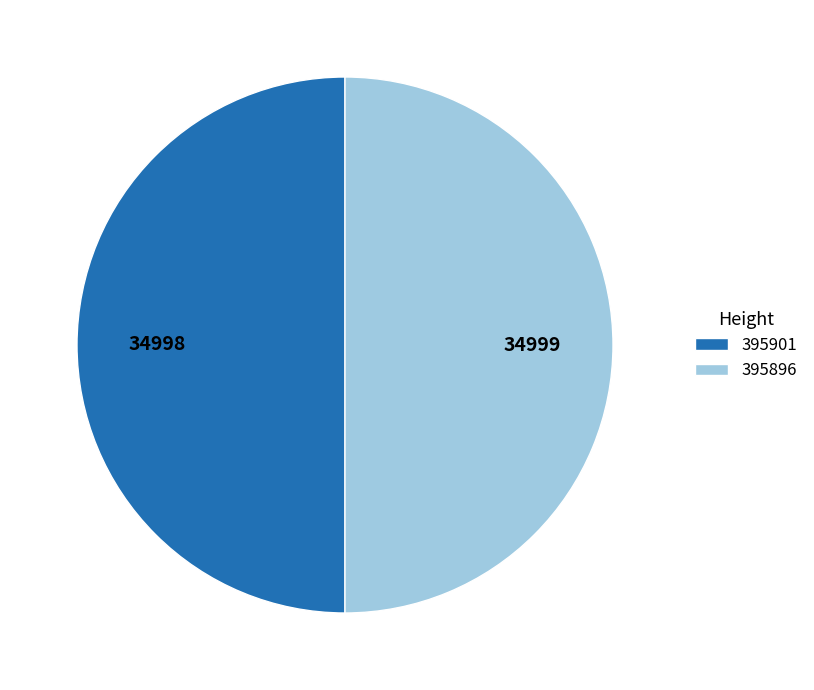

Combined, do 395901 and 395896 account for over 50%?

Yes